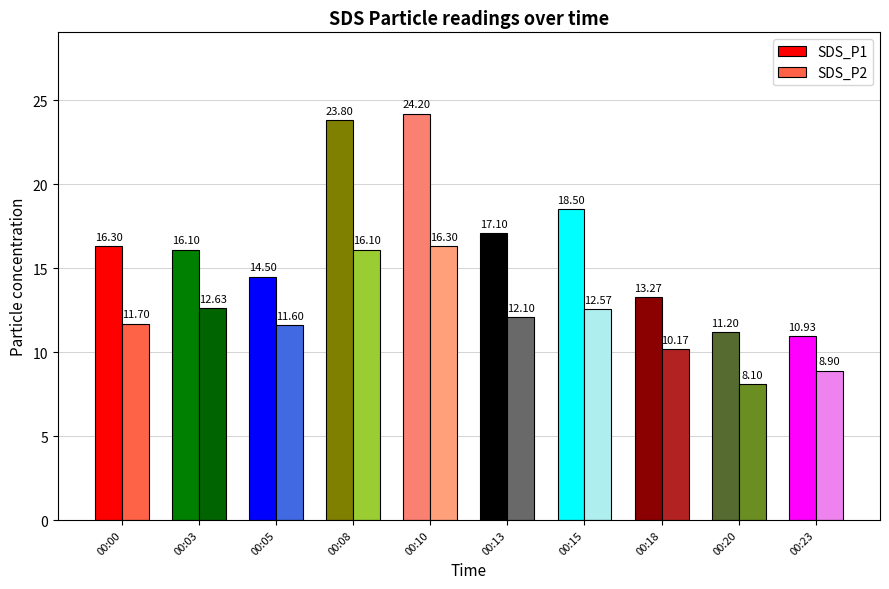

Which series has the widest spread of values?

SDS_P1